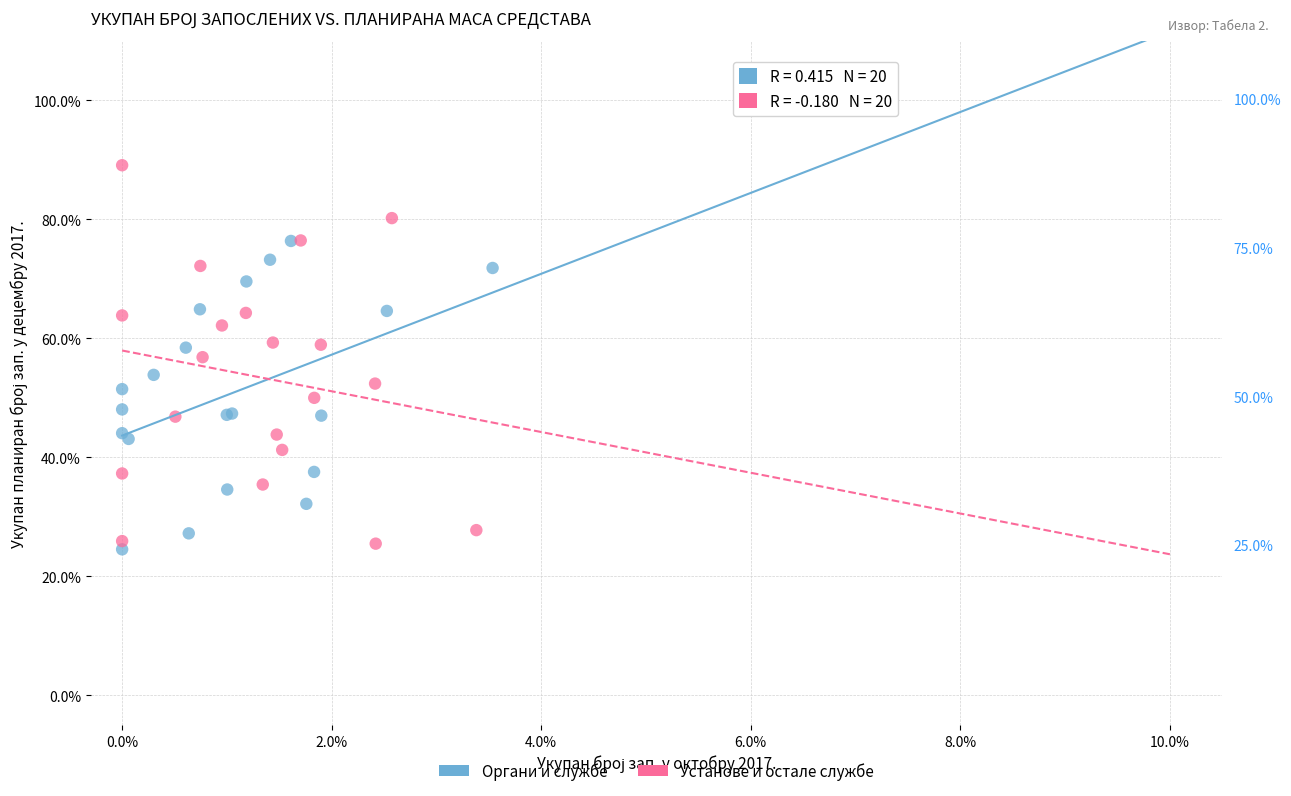

Which series contains the lowest Y value?

Органи и службе